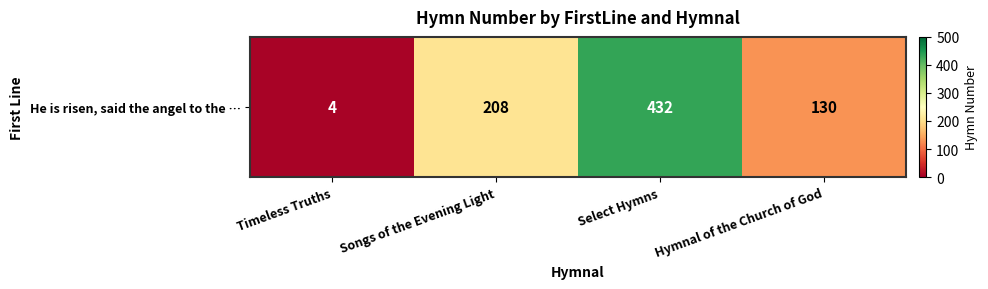

Reading left to right, list all the values displayed in this chart.

Timeless Truths=4	Songs of the Evening Light=208	Select Hymns=432	Hymnal of the Church of God=130